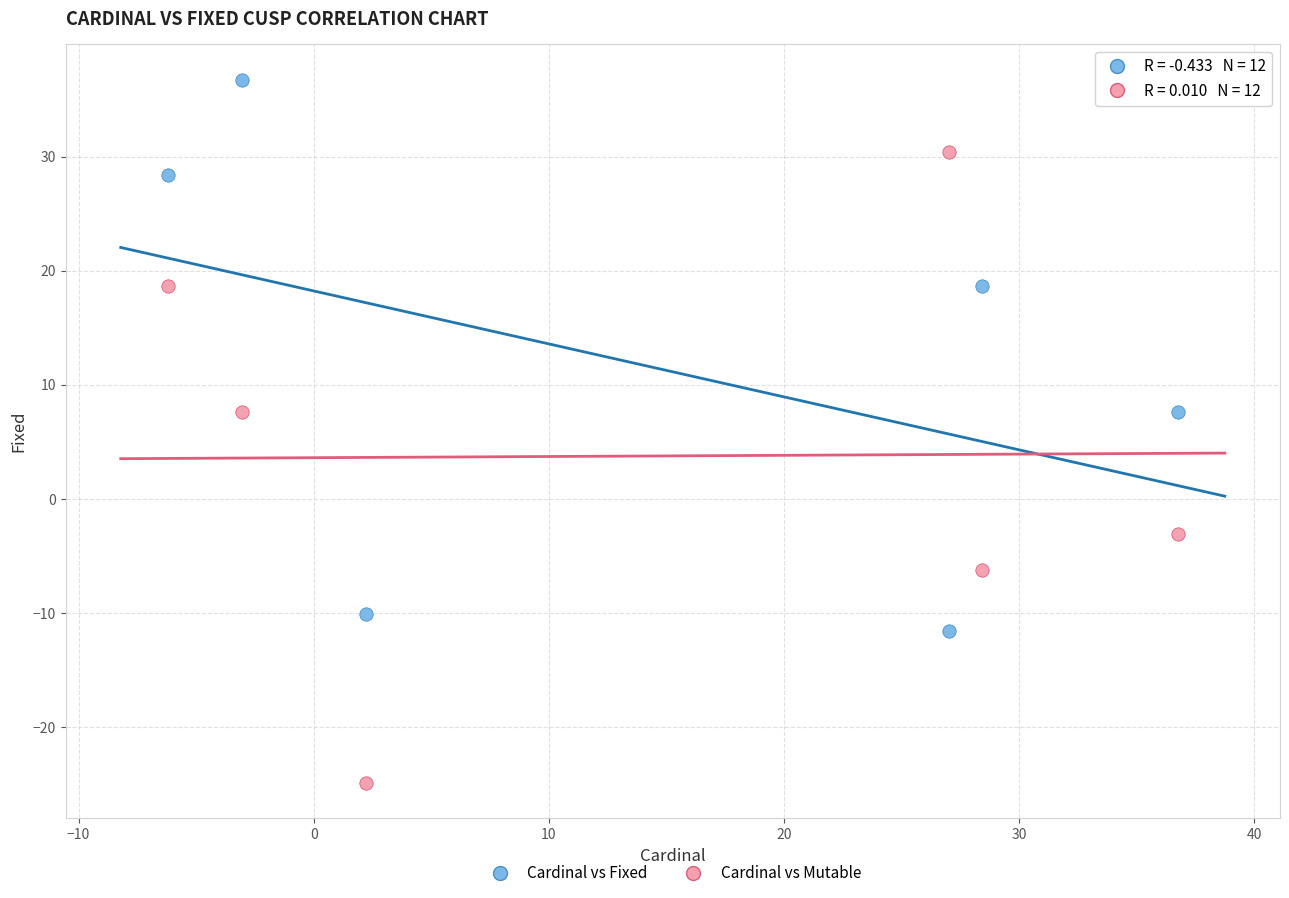

Which series contains the highest Y value?

Cardinal vs Fixed